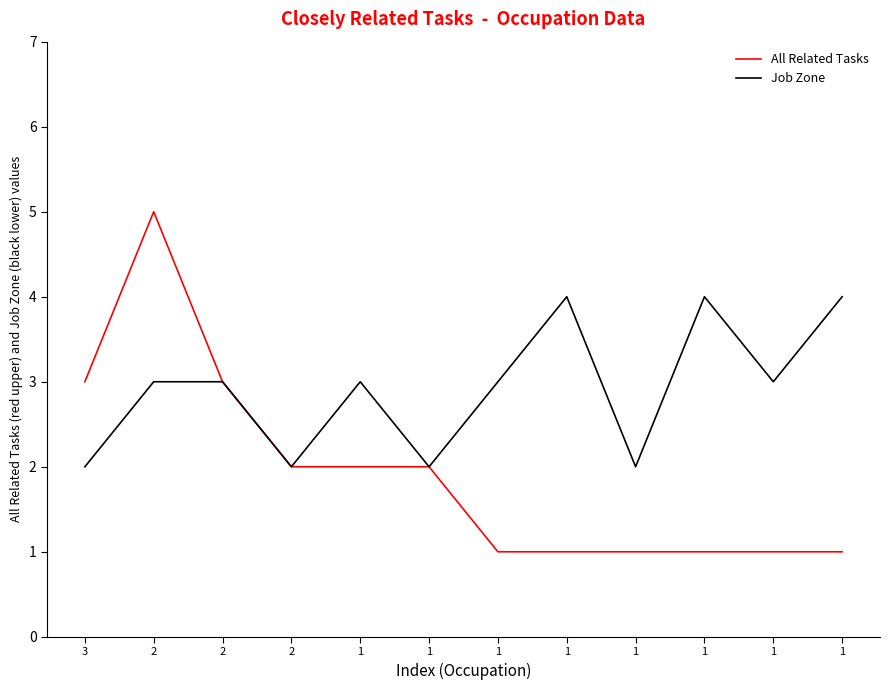

The value of All Related Tasks at 1 is 1. True or false?

True